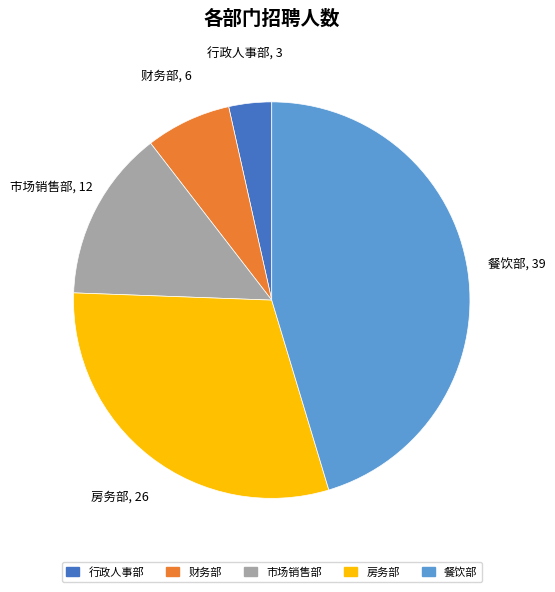

Which has a higher value, 市场销售部 or 餐饮部?

餐饮部